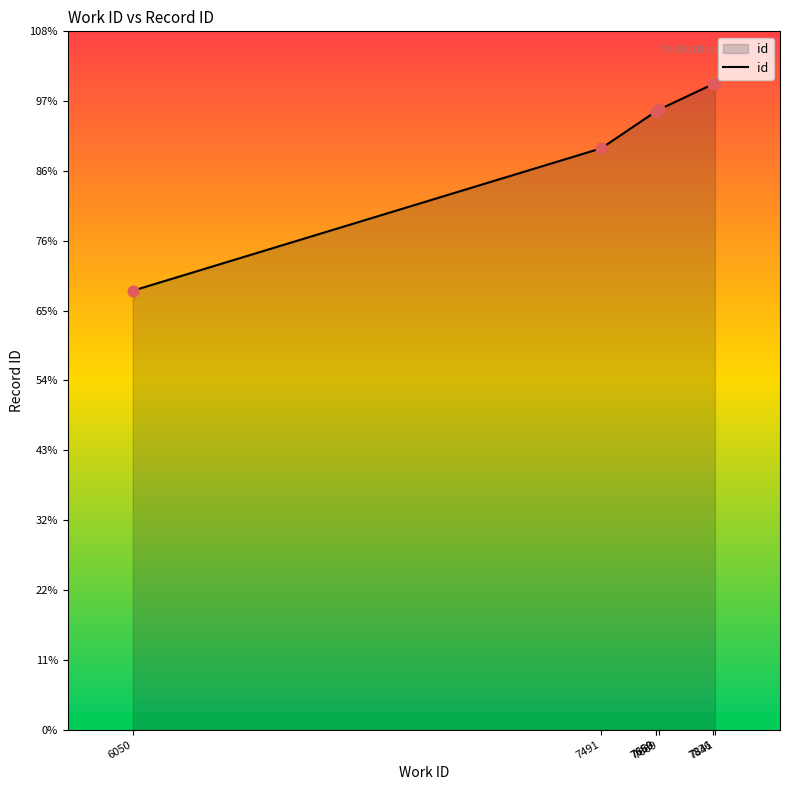

Is this an area chart (filled region under the line)?

Yes